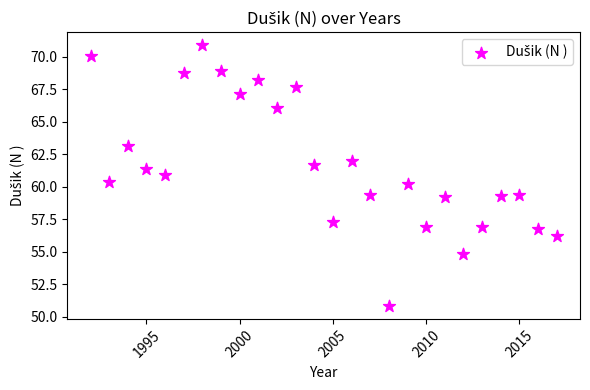

What is the range of Y values (max minus min)?

20.0